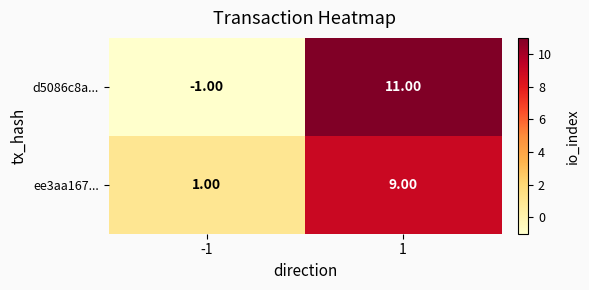

Which series has the widest spread of values?

d5086c8a...